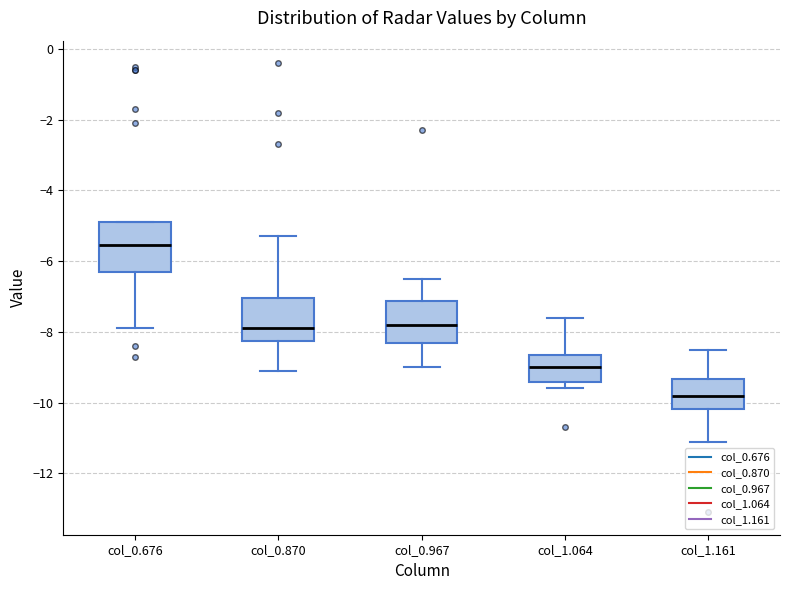

Reading left to right, read every box against the y-axis: the position of its median line, the range the box covers, and the ends of its whiskers. The values are not printed on the chart, so give them approximately, as read against the axis.

col_0.676: median -5.6, box -6.2 to -4.8, whiskers -7.8 to -4.8
col_0.870: median -7.8, box -8.2 to -7.0, whiskers -9.0 to -5.2
col_0.967: median -7.8, box -8.4 to -7.2, whiskers -9.0 to -6.4
col_1.064: median -9.0, box -9.4 to -8.6, whiskers -9.6 to -7.6
col_1.161: median -9.8, box -10.2 to -9.4, whiskers -11.0 to -8.4